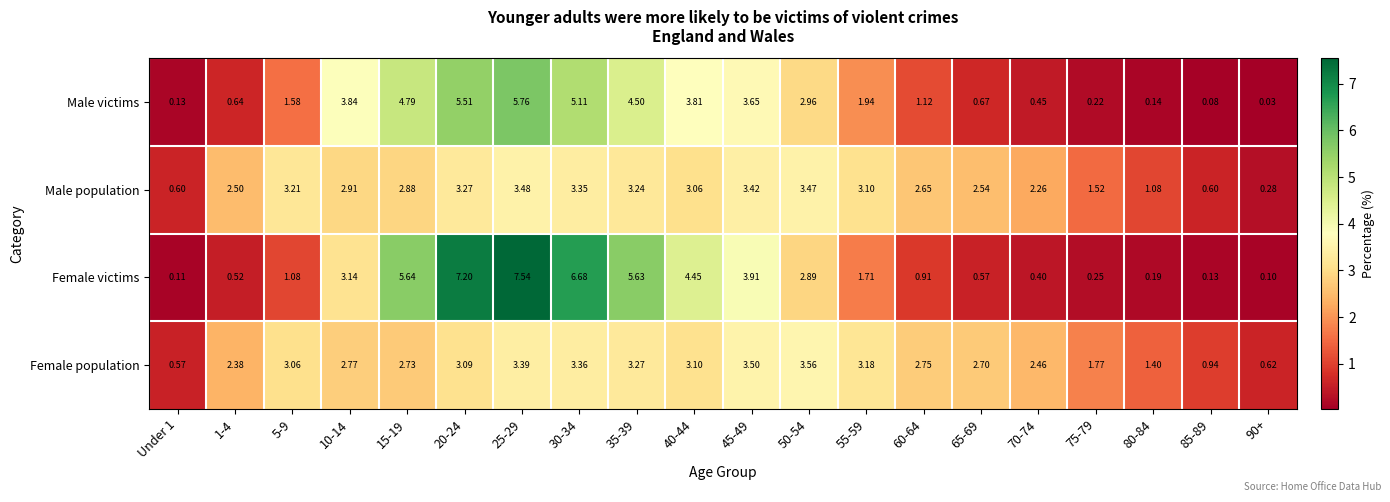

Is the value of Female victims at 90+ greater than the value of Male population at 25-29?

No